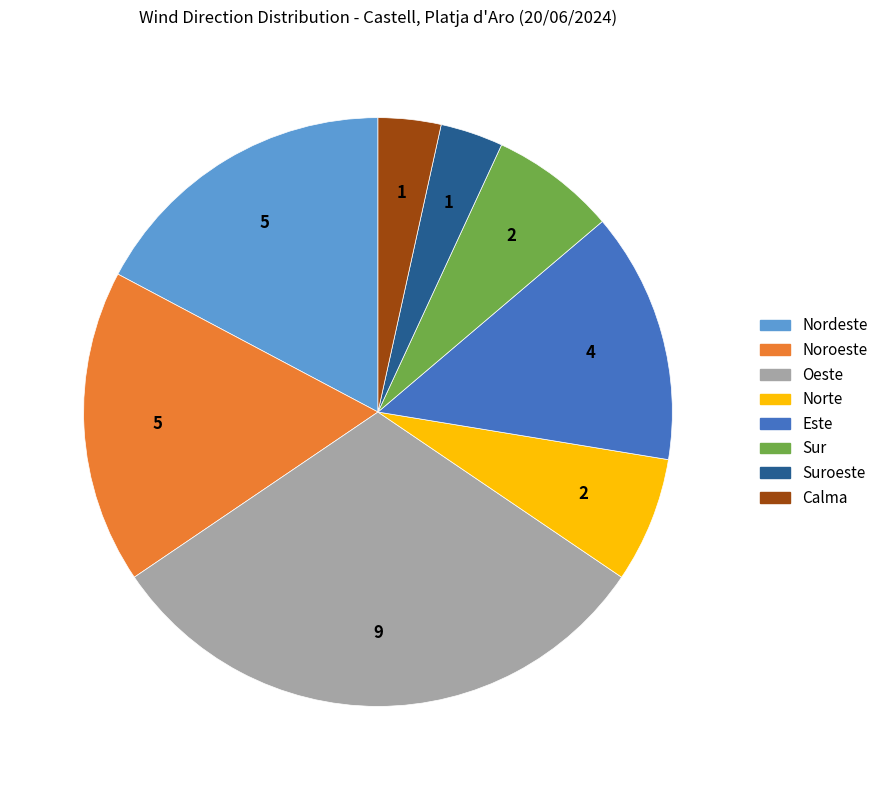

Is there a majority slice in this chart?

No